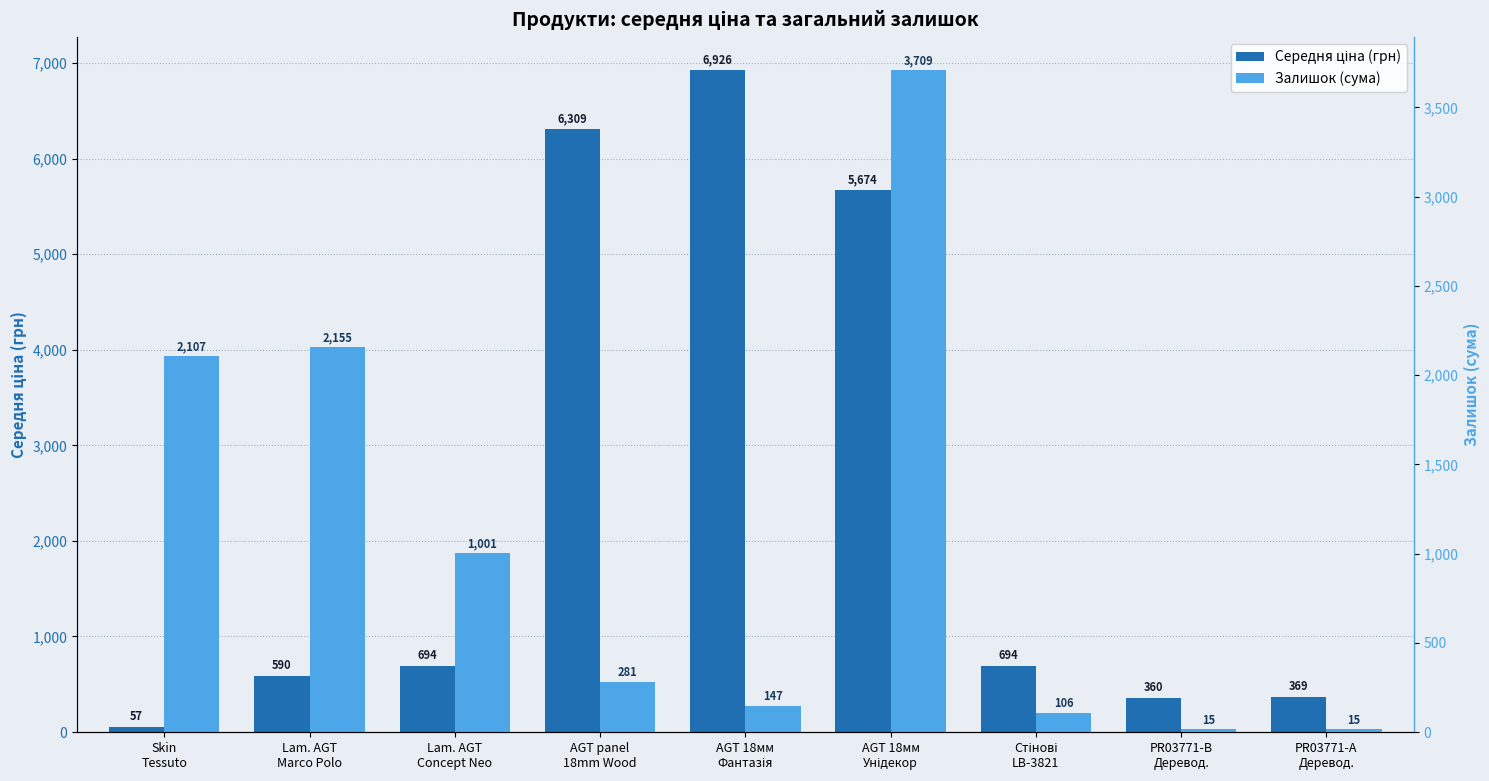

Which series changed the most between Lam. AGT
Marco Polo and PR03771-А
Деревод.?

Залишок (сума)